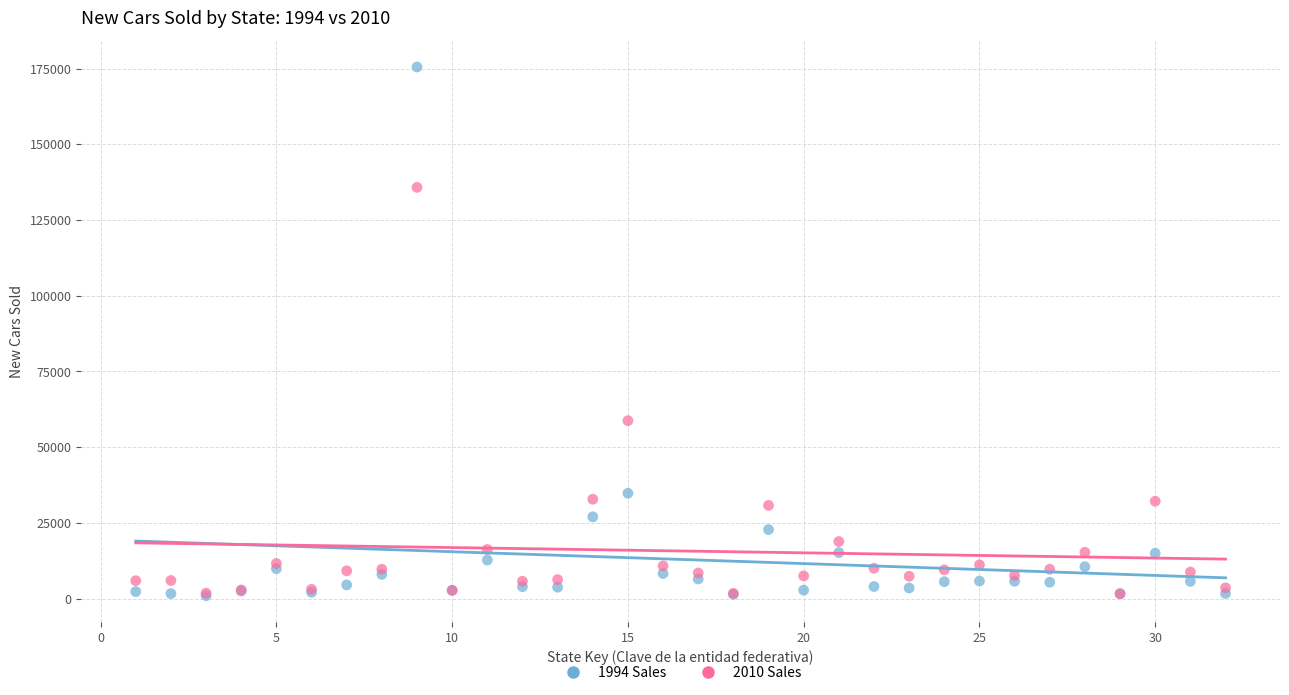

Across all series, what Y value is closest to 88245?

58775